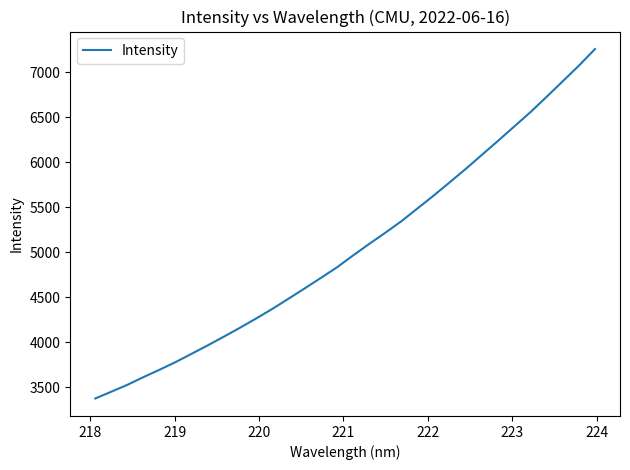

What is the difference between the maximum and minimum values?

3885.3